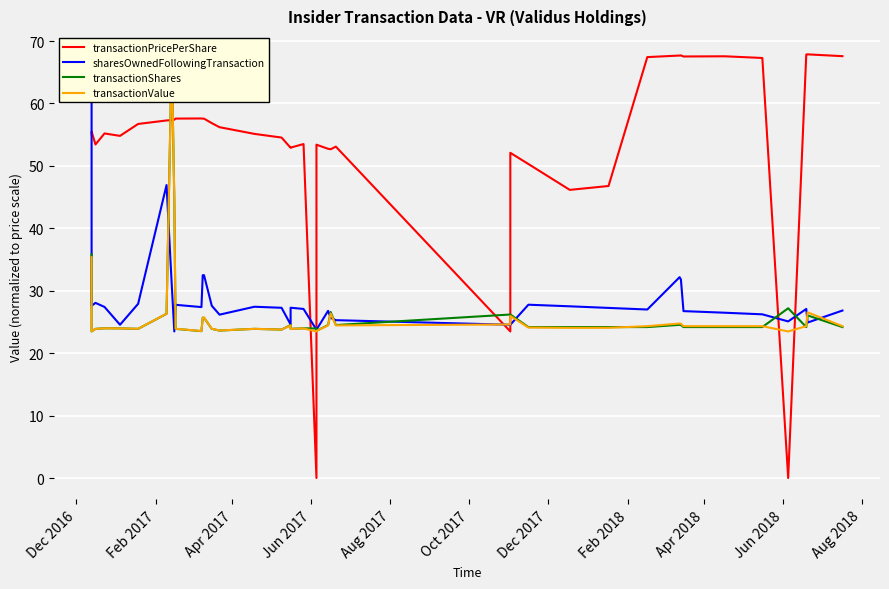

Is this an area chart (filled region under the line)?

No